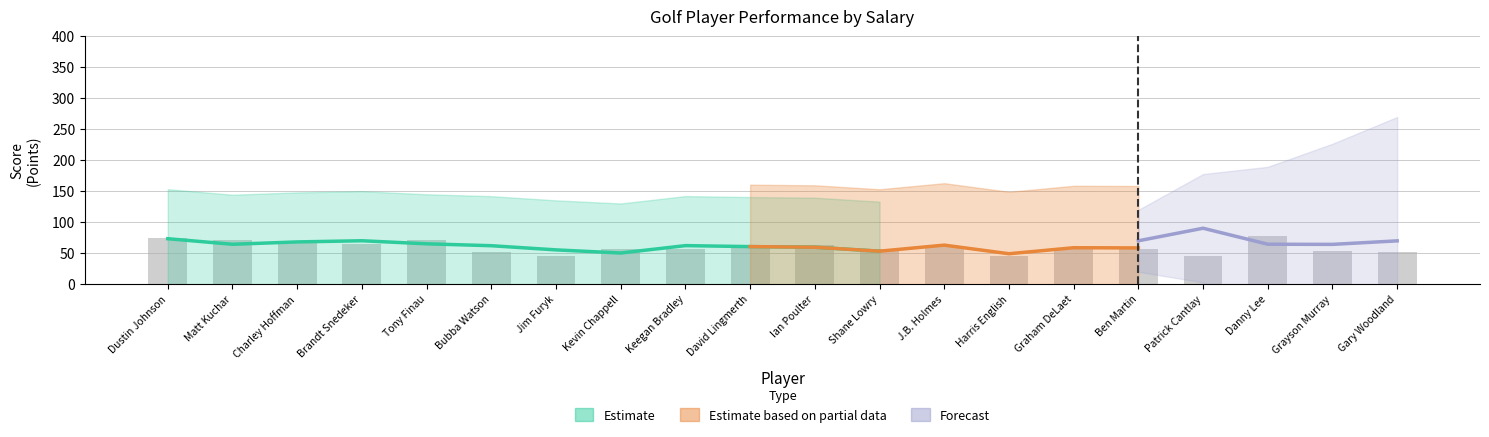

Between Ben Martin and Gary Woodland, which is larger?

Ben Martin